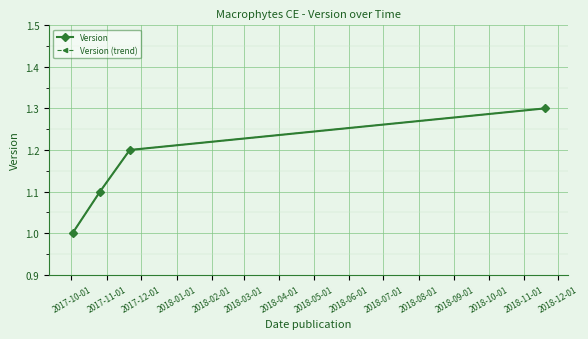

Does the chart have visible grid lines?

Yes